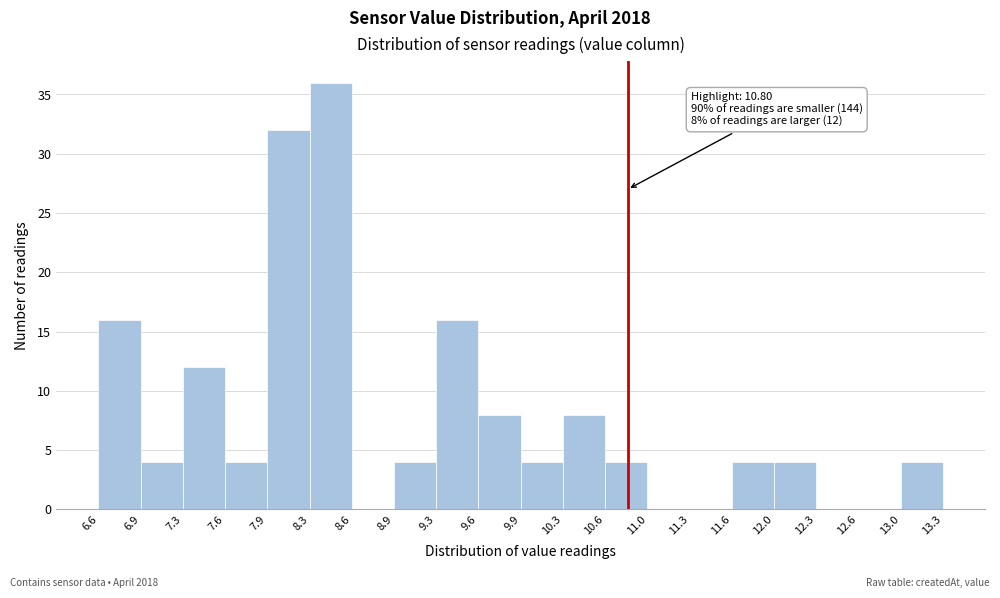

Which range on the x-axis has the tallest bar?

8.3 to 8.6